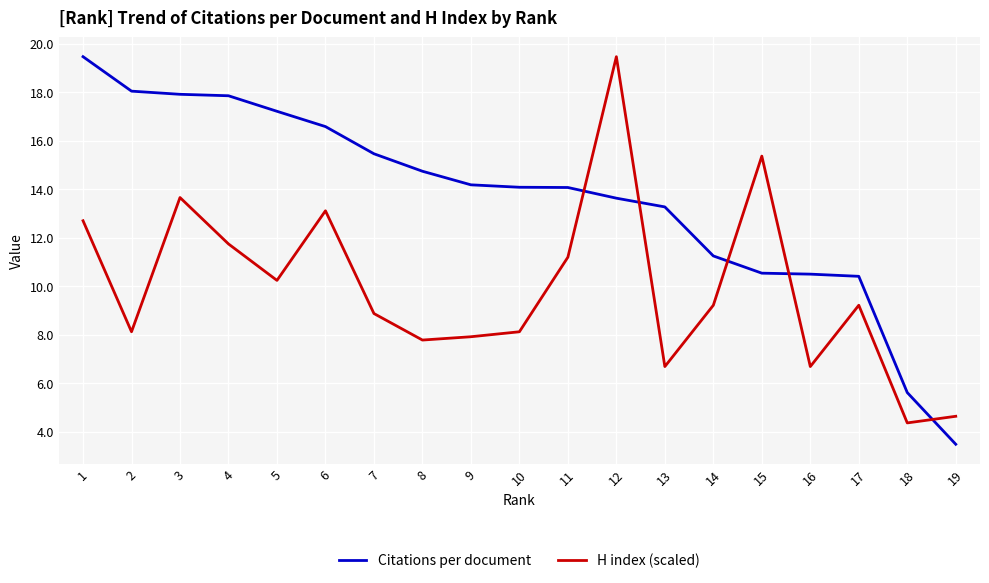

What is the total value across all series at 15?

25.9